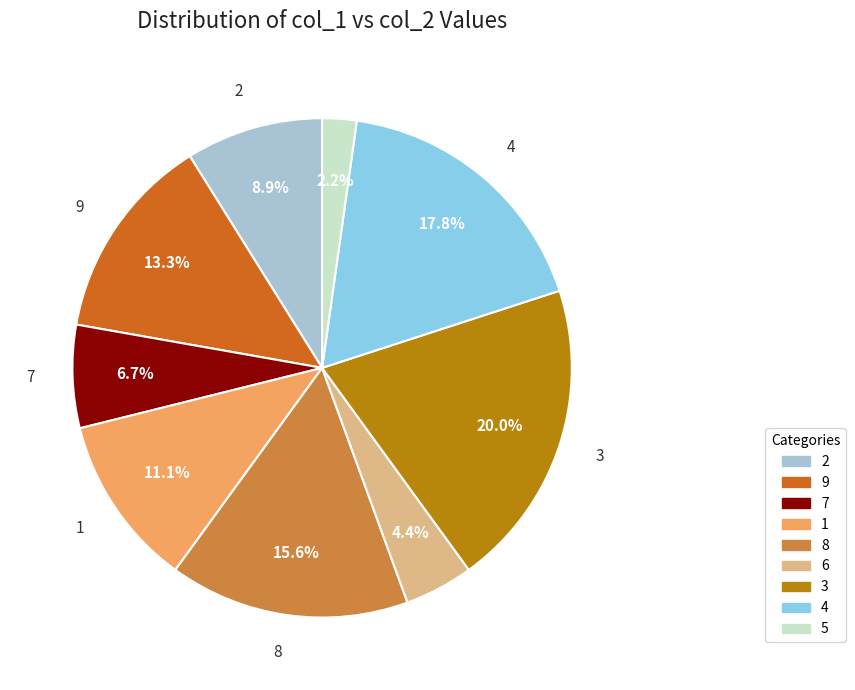

Which has a higher value, 7 or 4?

4